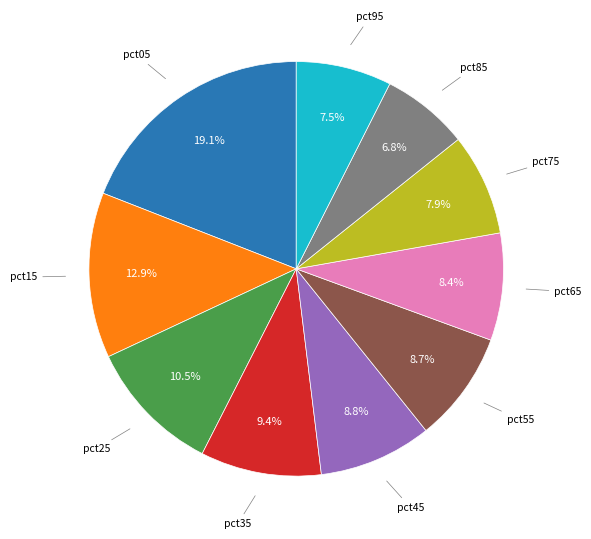

Is there a majority slice in this chart?

No